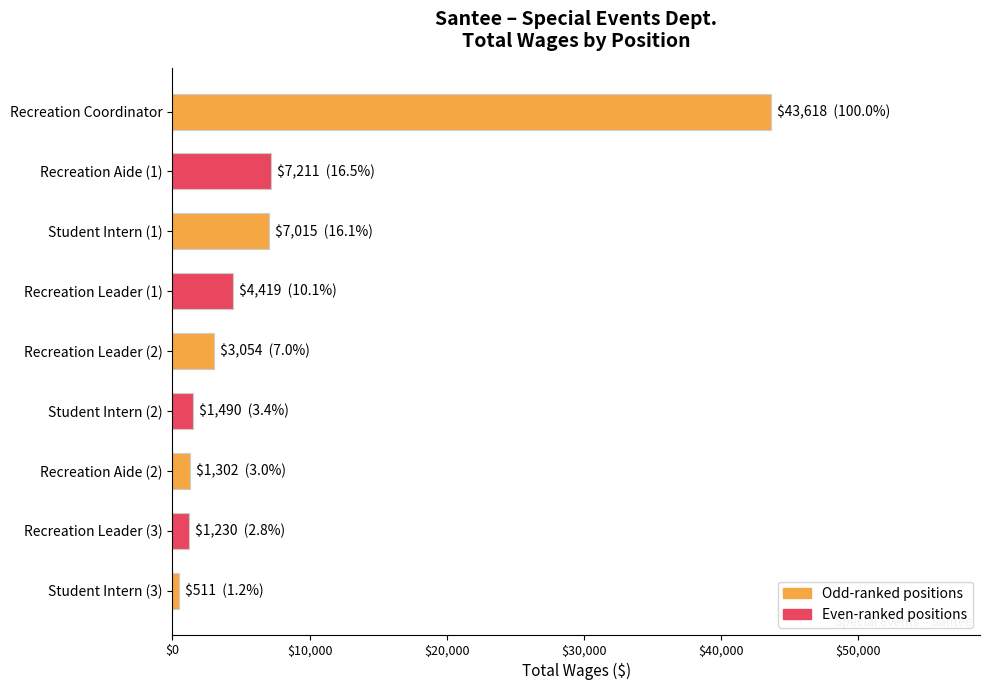

What is the label of the 2nd bar from the bottom?

Recreation Leader (3)